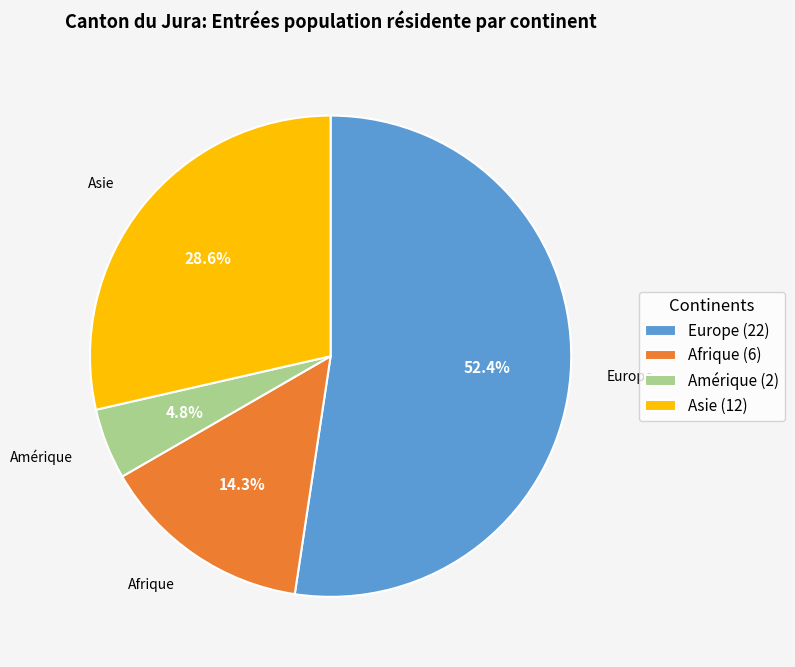

How many slices are in this pie chart?

4